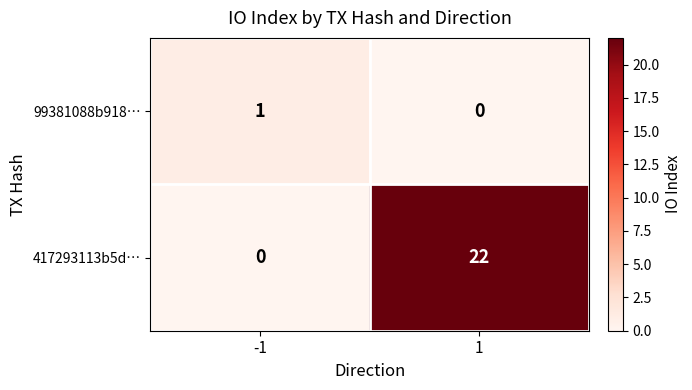

True or false: 417293113b5d… has a value of 0 at -1.

True